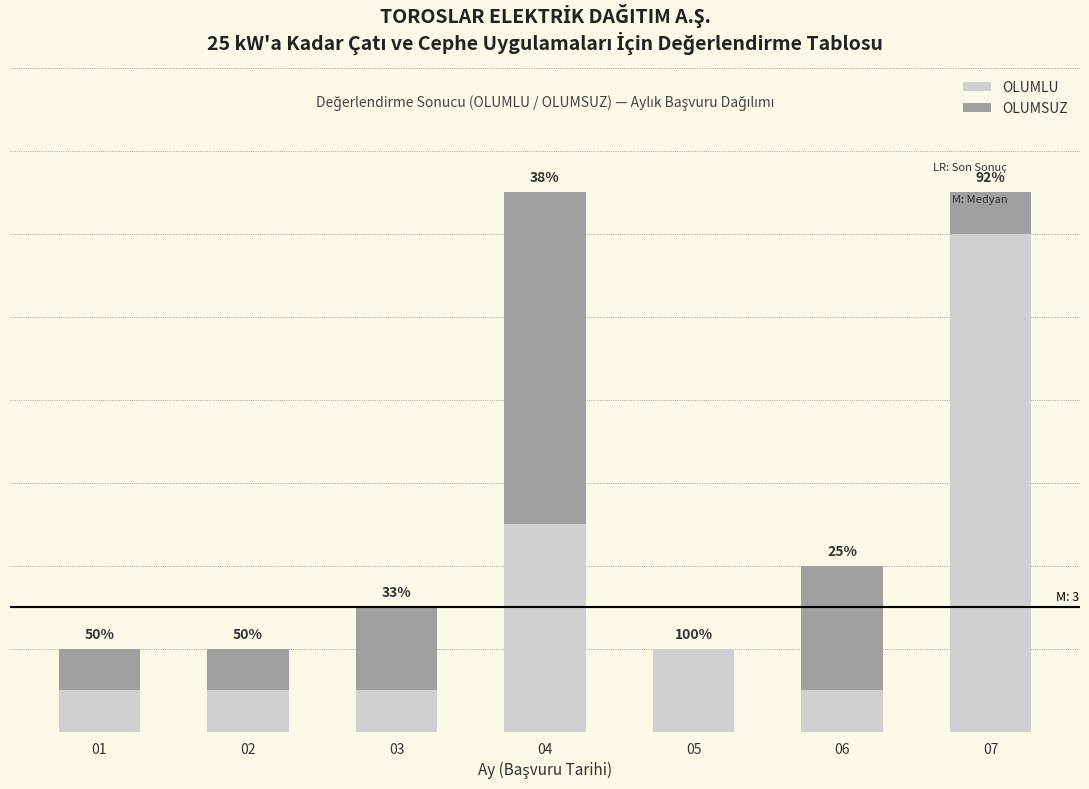

Are the bars horizontal?

No